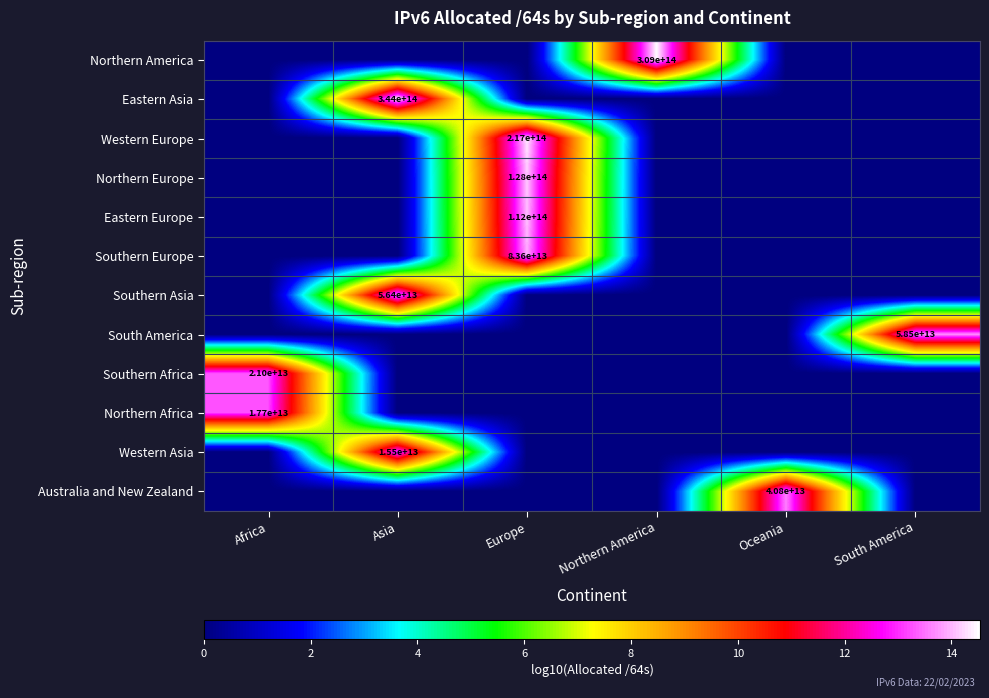

Which label corresponds to the smallest value in the chart?

Africa